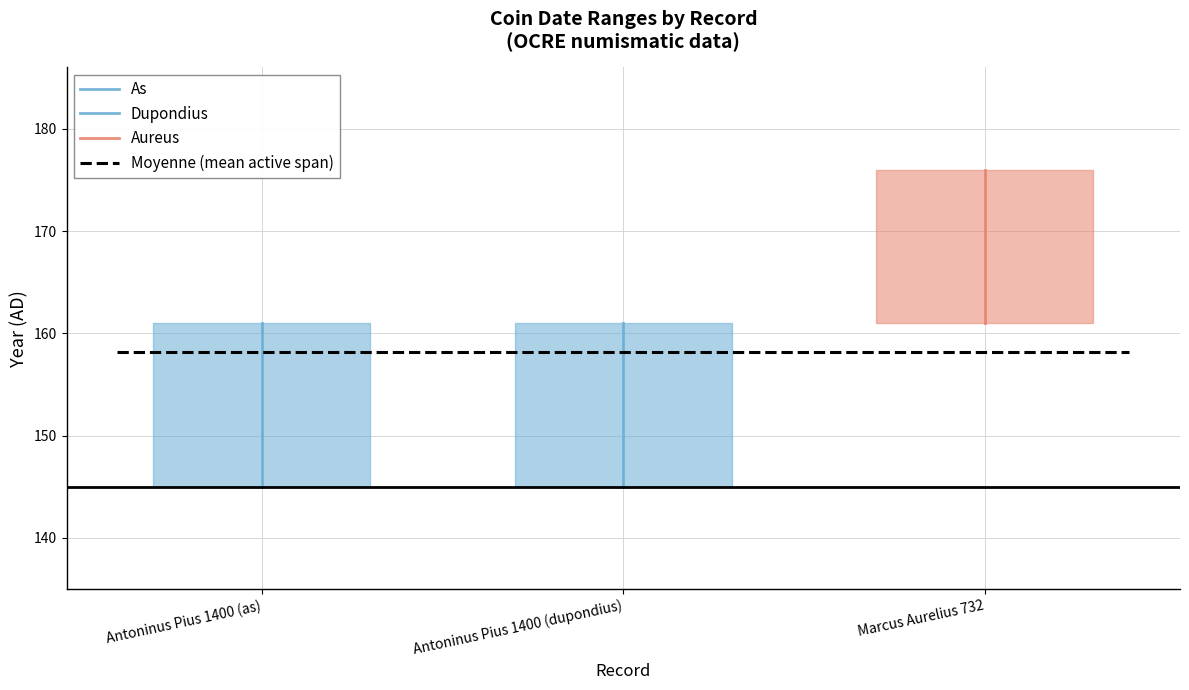

What is the label of the 3rd point from the right?

Antoninus Pius 1400 (as)